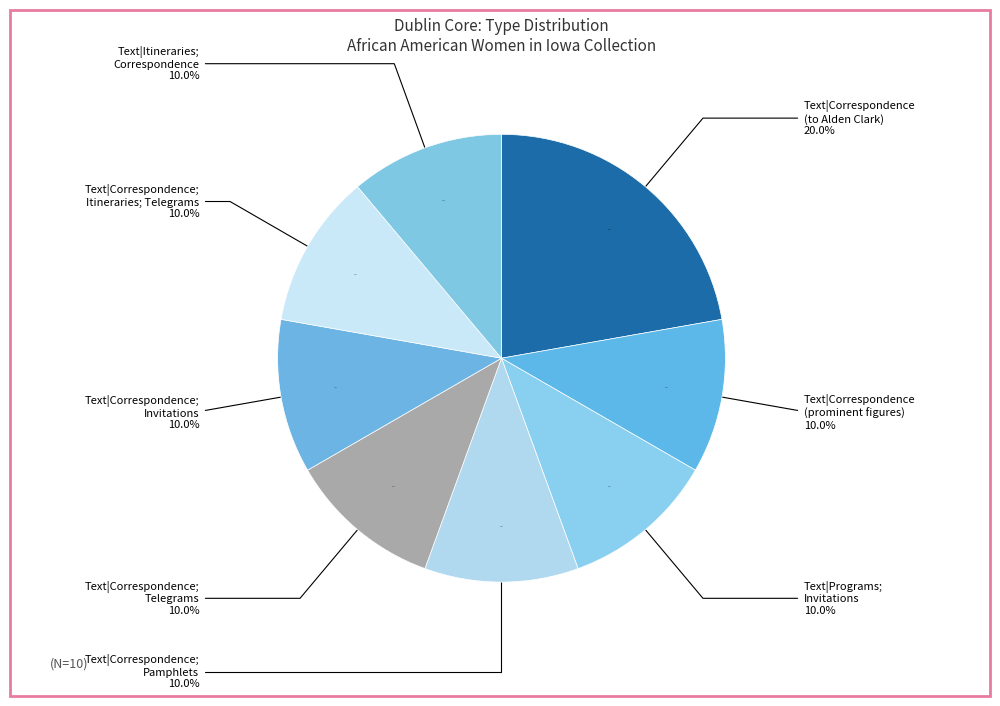

What percentage is the Text|Programs; Invitations slice, to the nearest percent?

10%